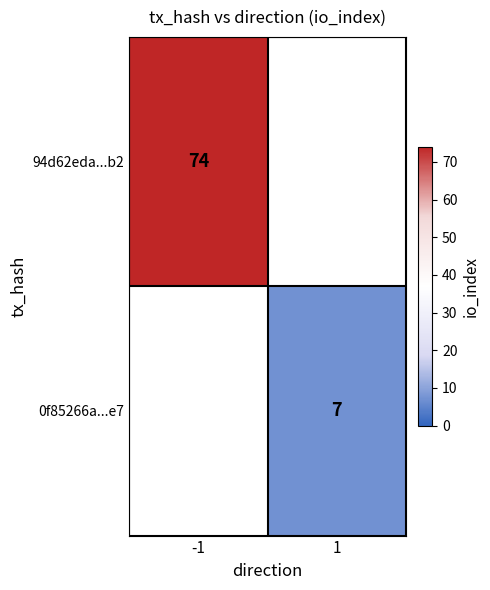

Is it true that 94d62eda...b2 equals 74 at -1?

True